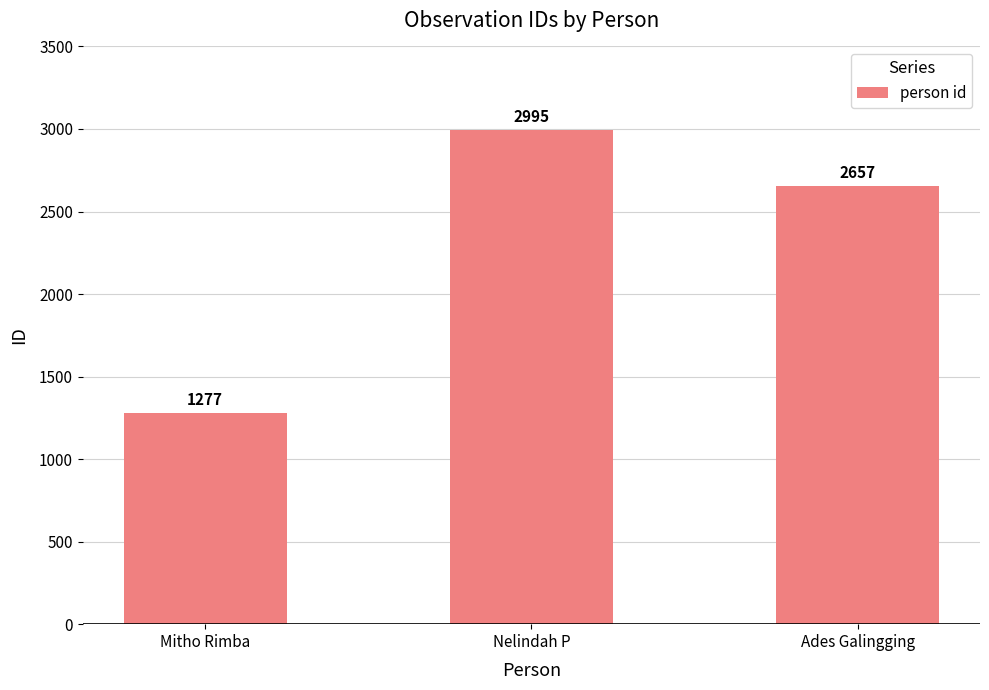

What is the value of the 3rd bar from the left?

2657